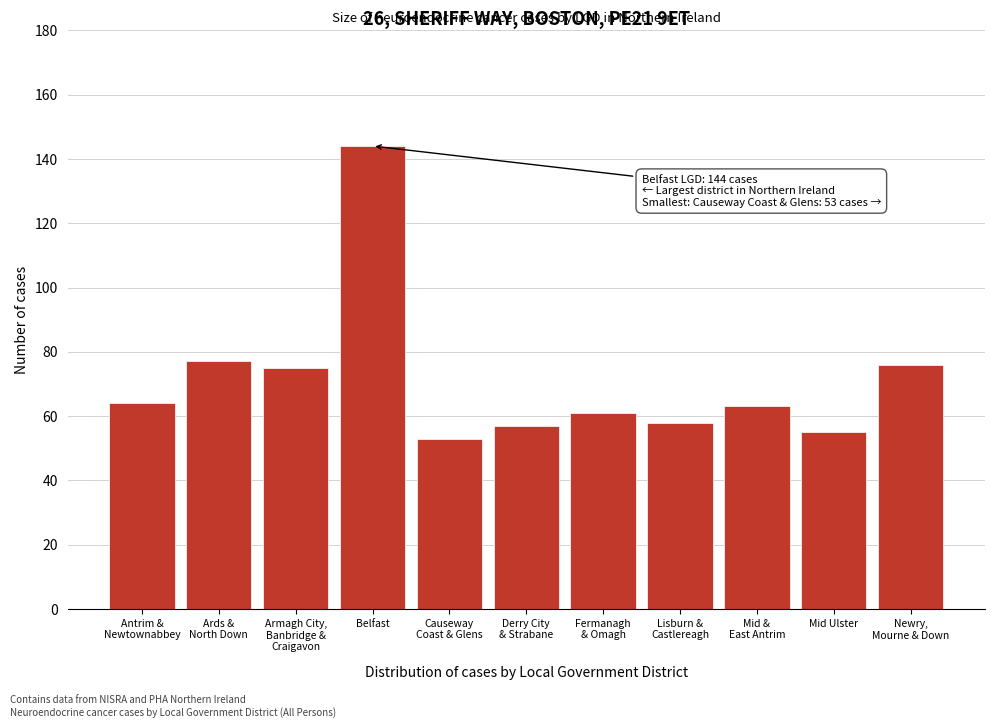

Reading left to right, extract all data points from this chart.

64	77	75	144	53	57	61	58	63	55	76